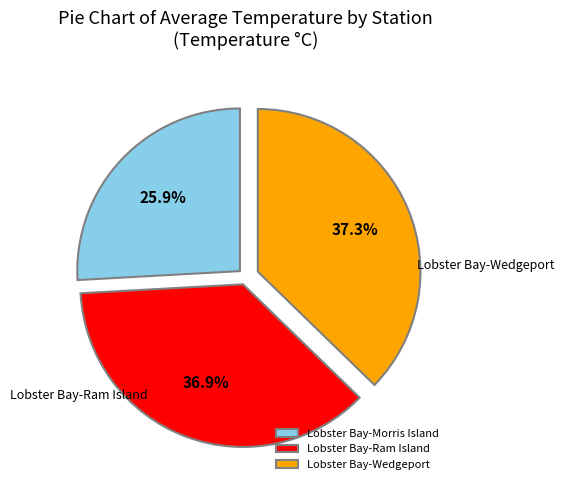

How many segments does this pie chart have?

3